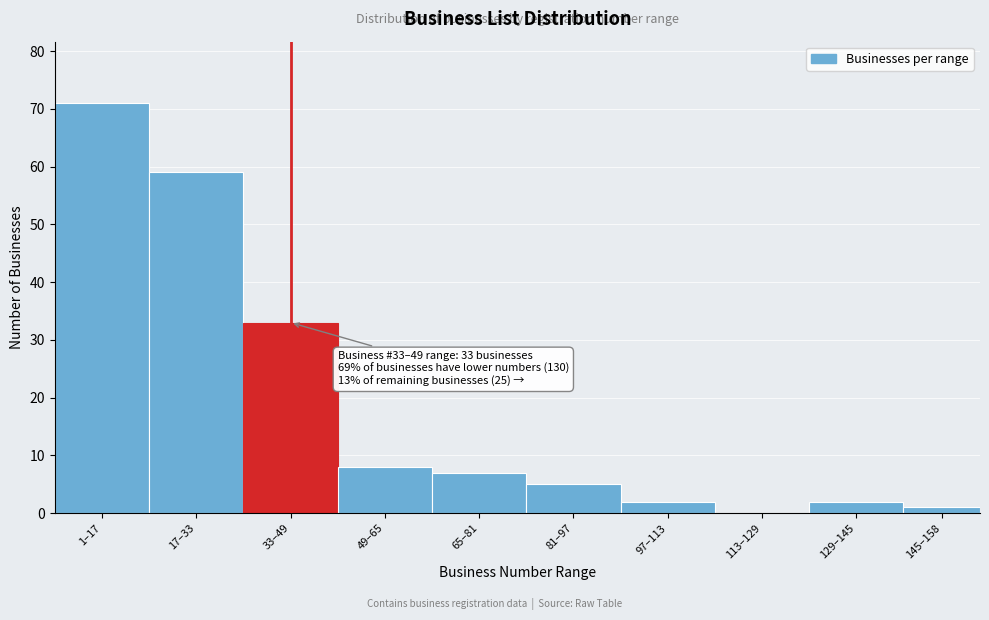

Reading left to right, what are all the values shown in this chart?

1–17=71	17–33=59	33–49=33	49–65=8	65–81=7	81–97=5	97–113=2	113–129=0	129–145=2	145–158=1